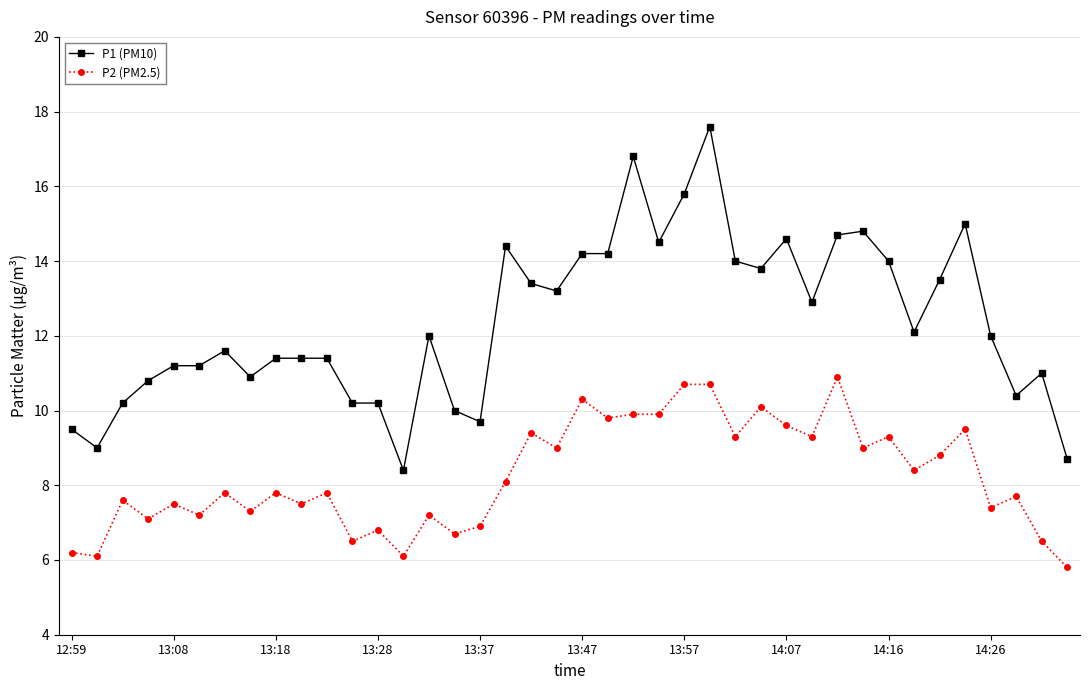

Which series has the largest total across all categories?

P1 (PM10)